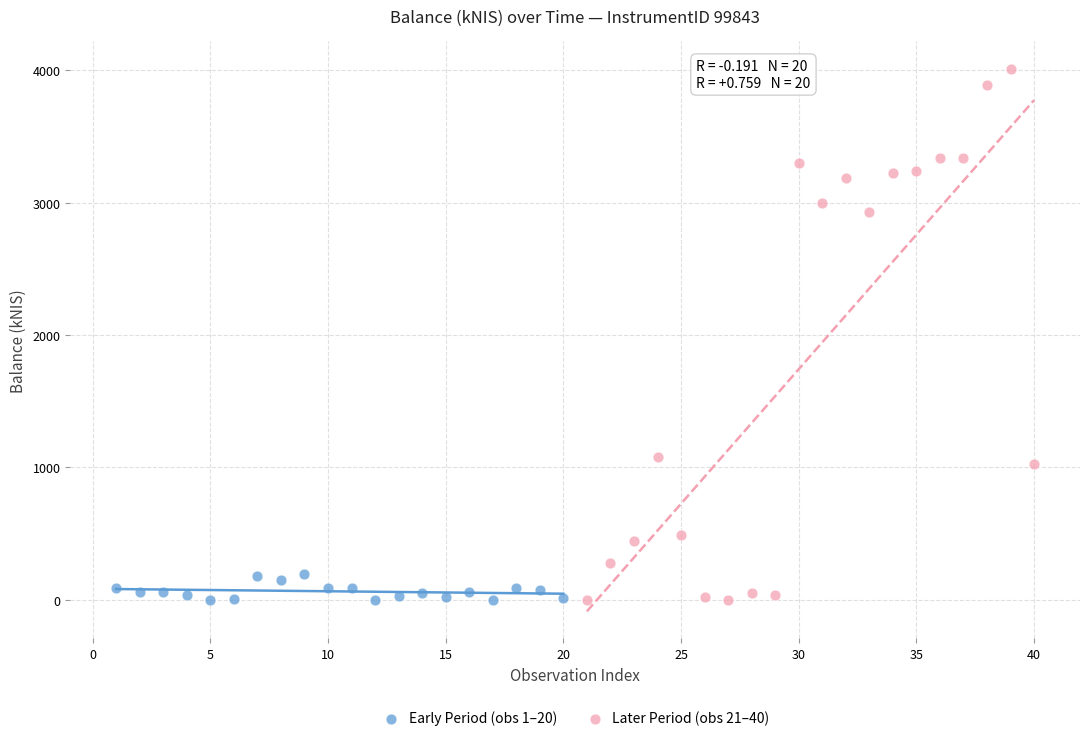

Which series reaches the maximum Y coordinate?

Later Period (obs 21–40)